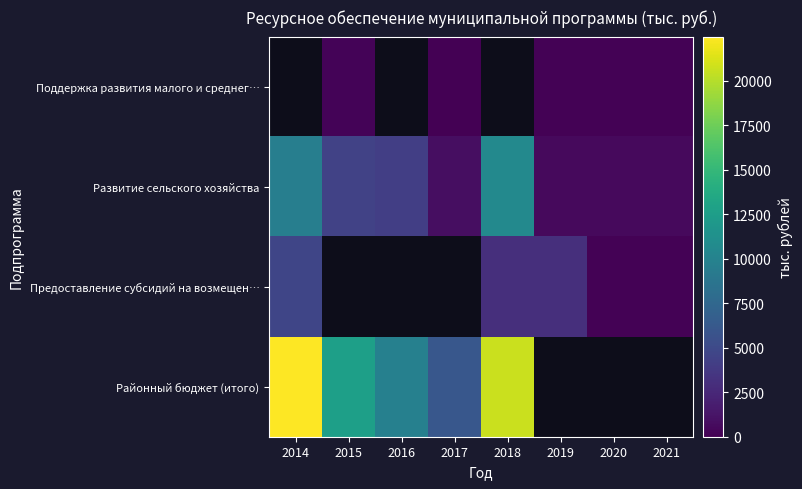

How many positive values does the Поддержка развития малого и среднег… series have?

5